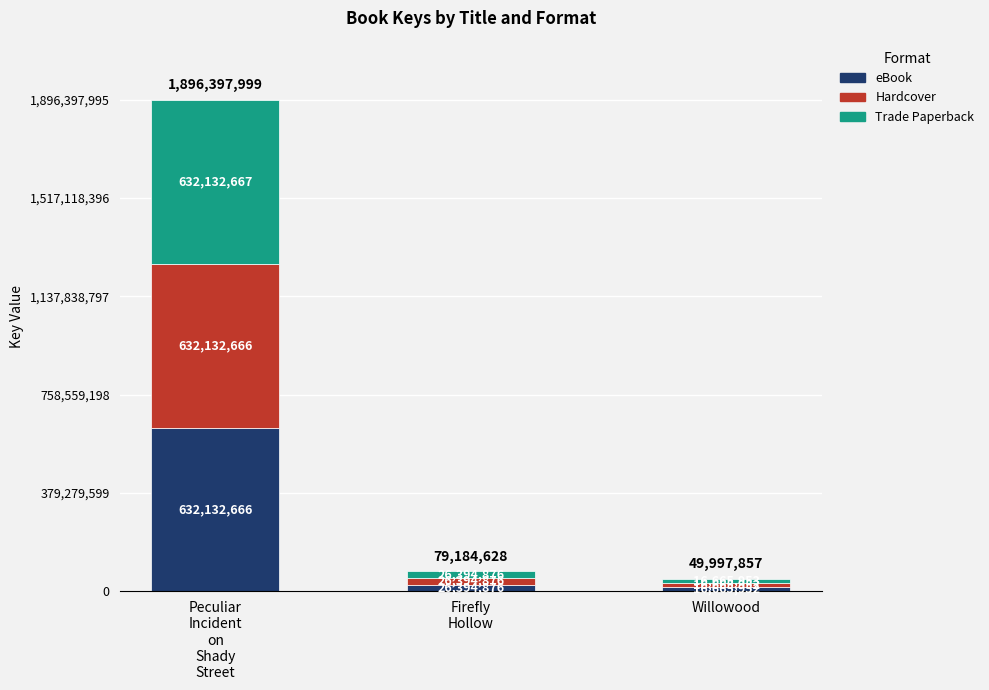

What is the average value of the eBook series?

225064498